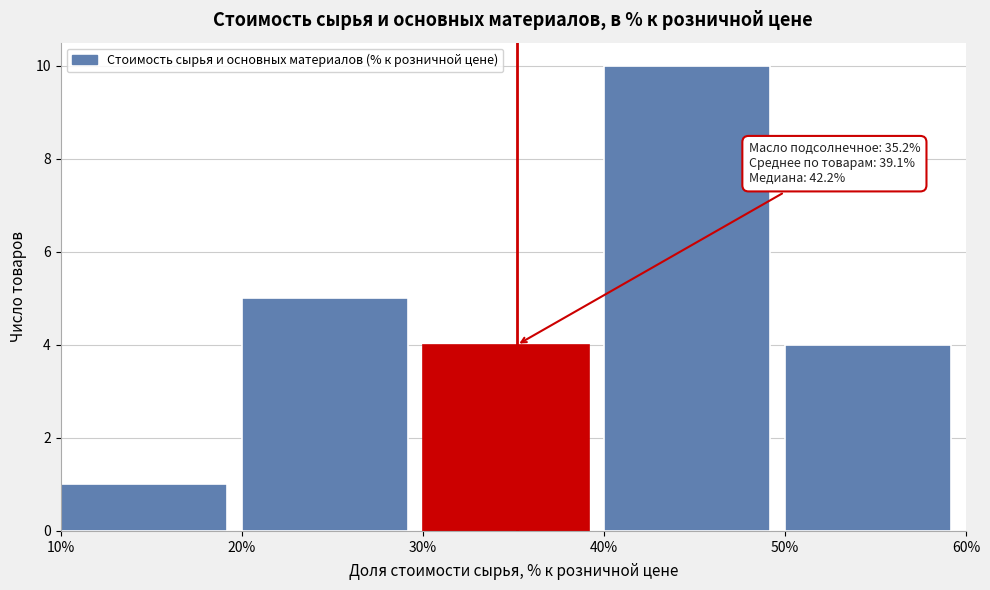

Over which range of the x-axis is the bar tallest?

40% to 50%